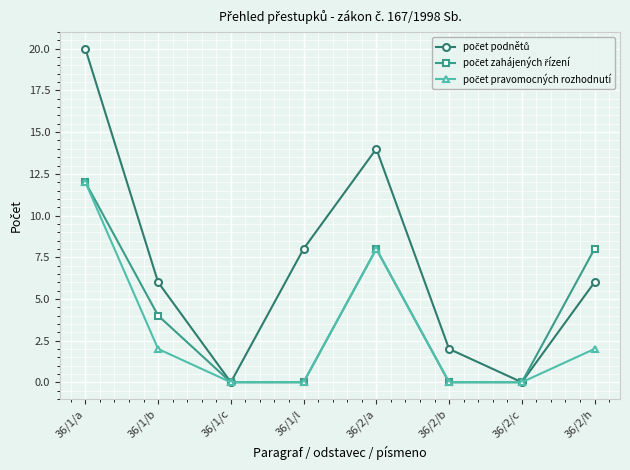

What is the label of the 7th point from the left?

36/2/c